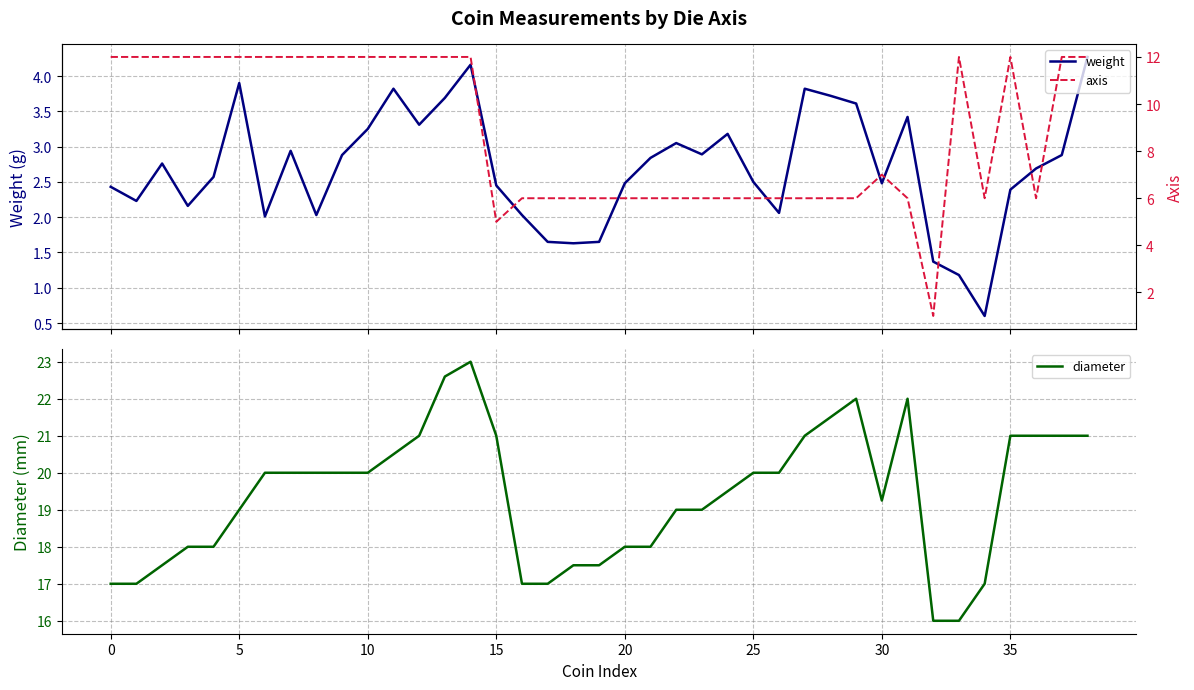

Is it true that axis equals 6.0 at 29?

True